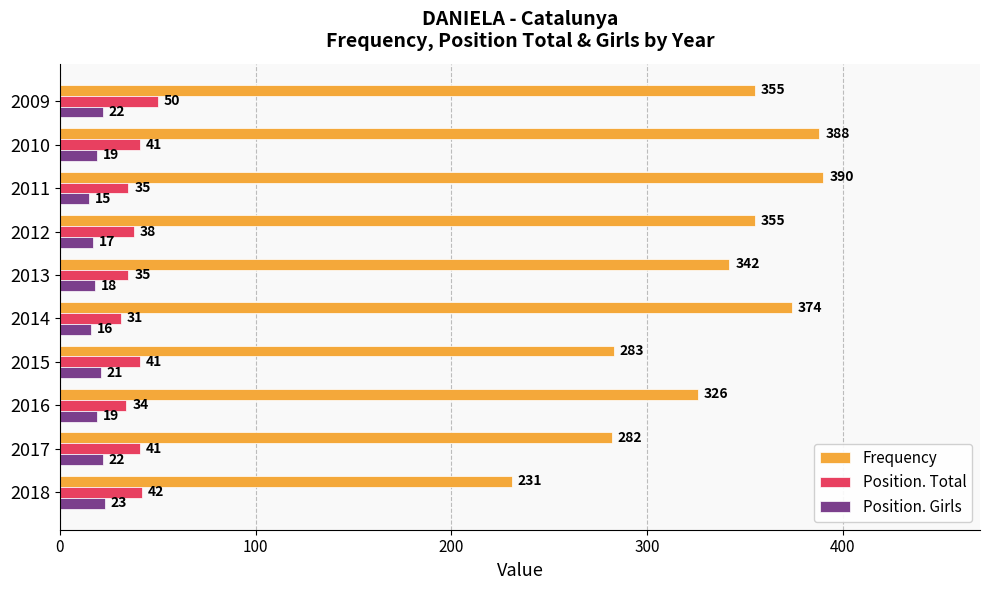

At which category is the sum across all series the highest?

2010